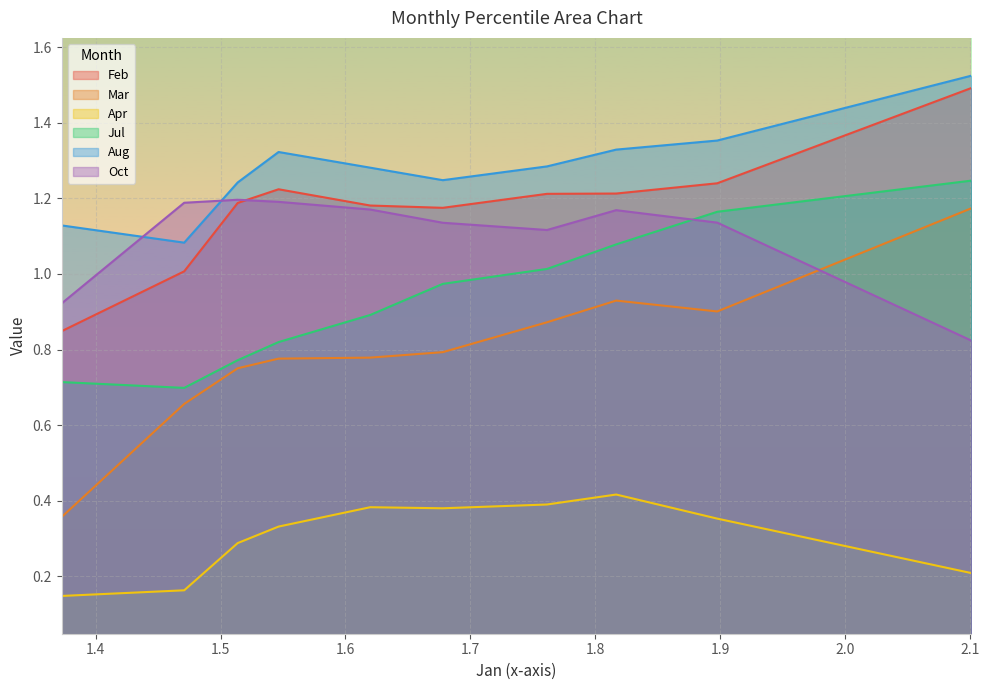

Reading left to right, extract all data points from this chart.

Feb: pct05=0.8	pct15=1.0	pct25=1.2	pct35=1.2	pct45=1.2	pct55=1.2	pct65=1.2	pct75=1.2	pct85=1.2	pct95=1.5
Mar: pct05=0.4	pct15=0.7	pct25=0.8	pct35=0.8	pct45=0.8	pct55=0.8	pct65=0.9	pct75=0.9	pct85=0.9	pct95=1.2
Apr: pct05=0.1	pct15=0.2	pct25=0.3	pct35=0.3	pct45=0.4	pct55=0.4	pct65=0.4	pct75=0.4	pct85=0.4	pct95=0.2
Jul: pct05=0.7	pct15=0.7	pct25=0.8	pct35=0.8	pct45=0.9	pct55=1.0	pct65=1.0	pct75=1.1	pct85=1.2	pct95=1.2
Aug: pct05=1.1	pct15=1.1	pct25=1.2	pct35=1.3	pct45=1.3	pct55=1.2	pct65=1.3	pct75=1.3	pct85=1.4	pct95=1.5
Oct: pct05=0.9	pct15=1.2	pct25=1.2	pct35=1.2	pct45=1.2	pct55=1.1	pct65=1.1	pct75=1.2	pct85=1.1	pct95=0.8